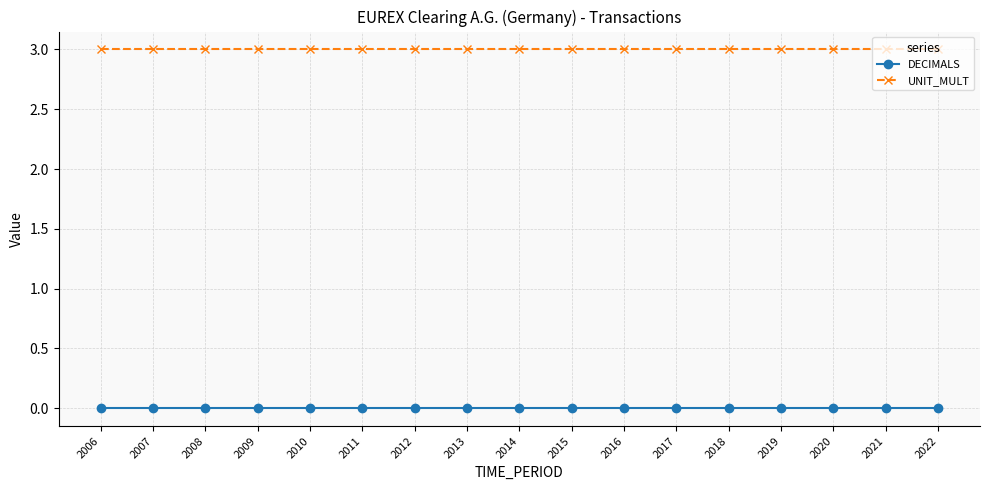

What is the spread (max minus min) of values at 2013?

3